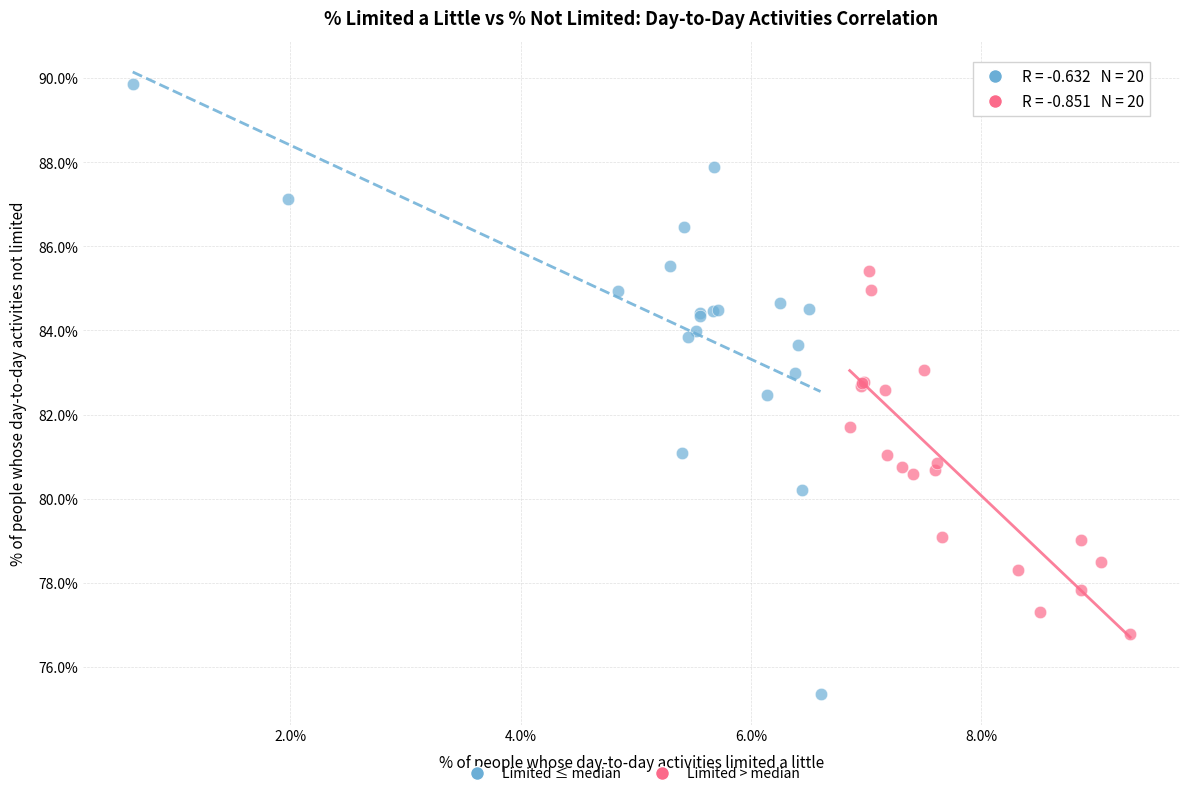

Which series reaches the maximum Y coordinate?

Limited ≤ median